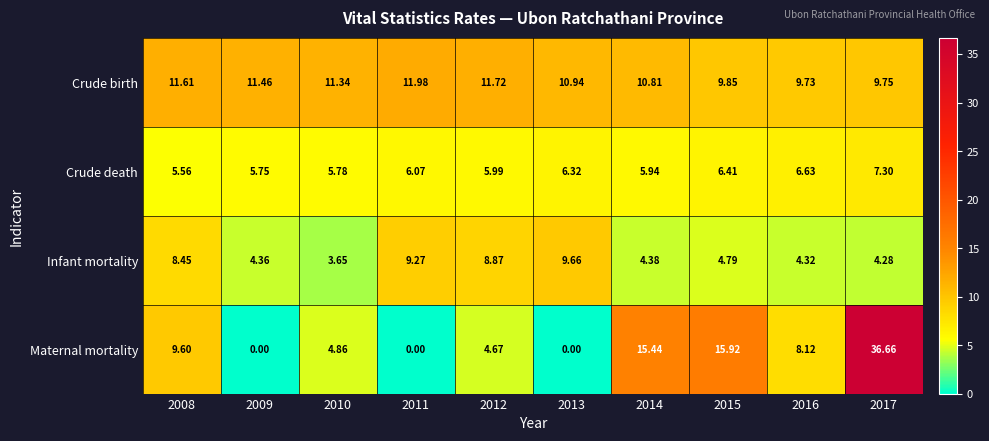

How many categories are shown in the chart?

10